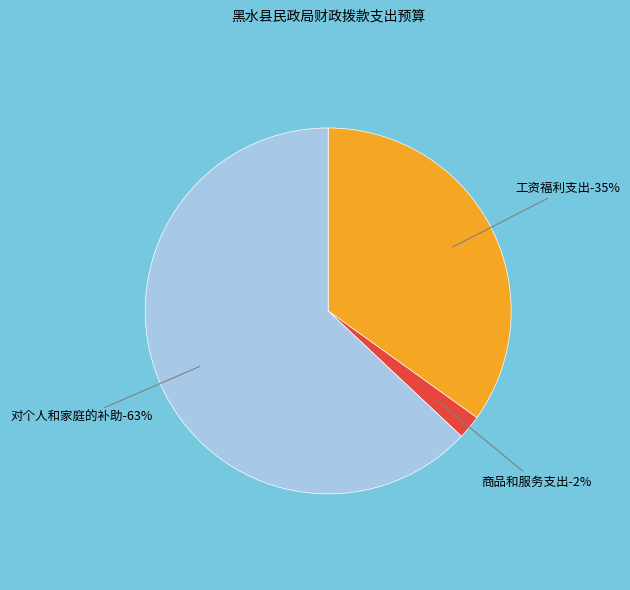

What percentage is the 商品和服务支出 slice, to the nearest percent?

2%